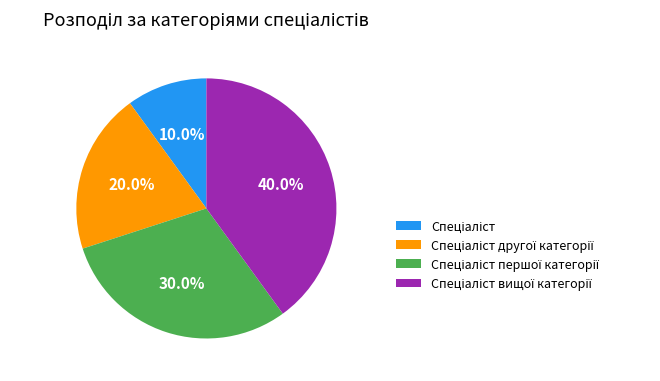

Is there any slice that represents more than half of the pie?

No